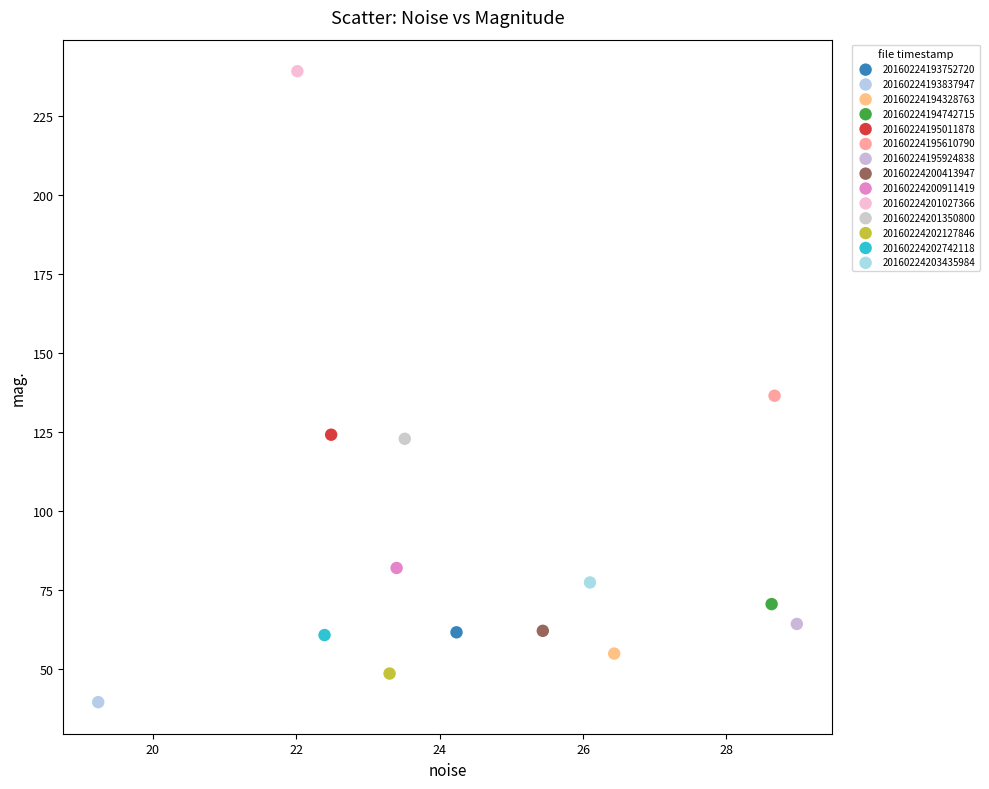

Which series reaches the minimum Y coordinate?

20160224193837947